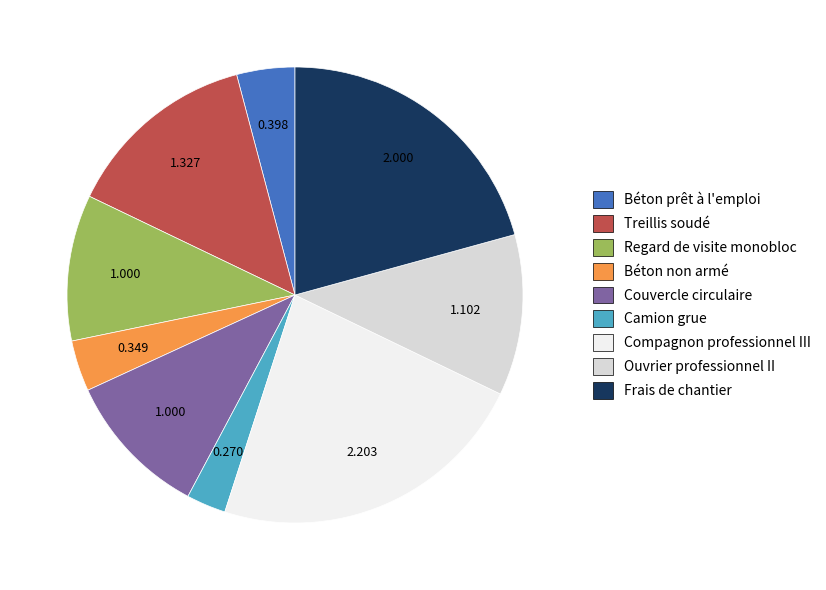

True or false: Treillis soudé accounts for 14% of the total.

True